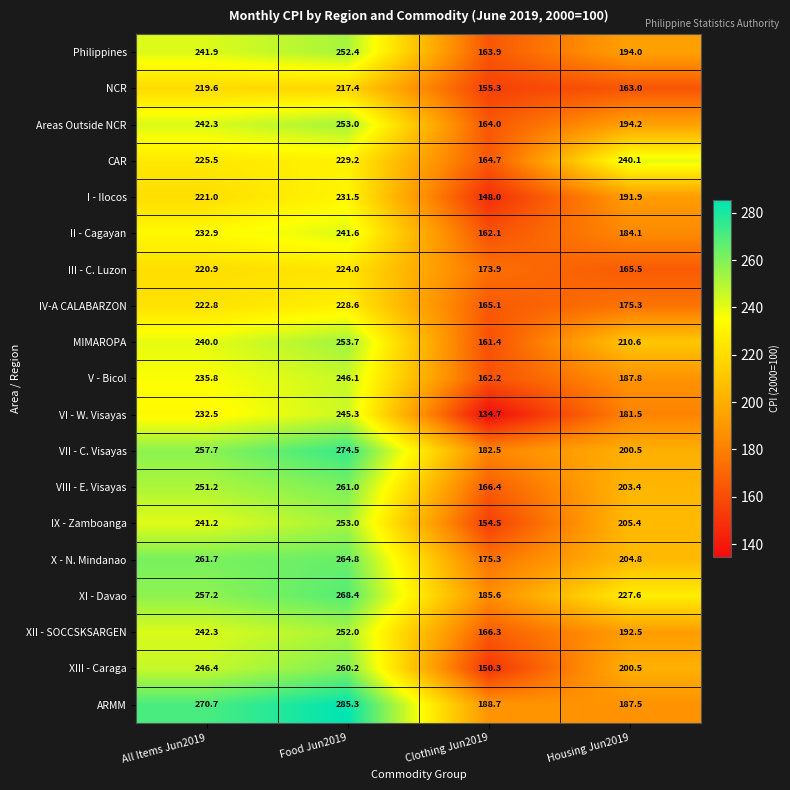

The value of II - Cagayan at Clothing Jun2019 is 162.1. True or false?

True